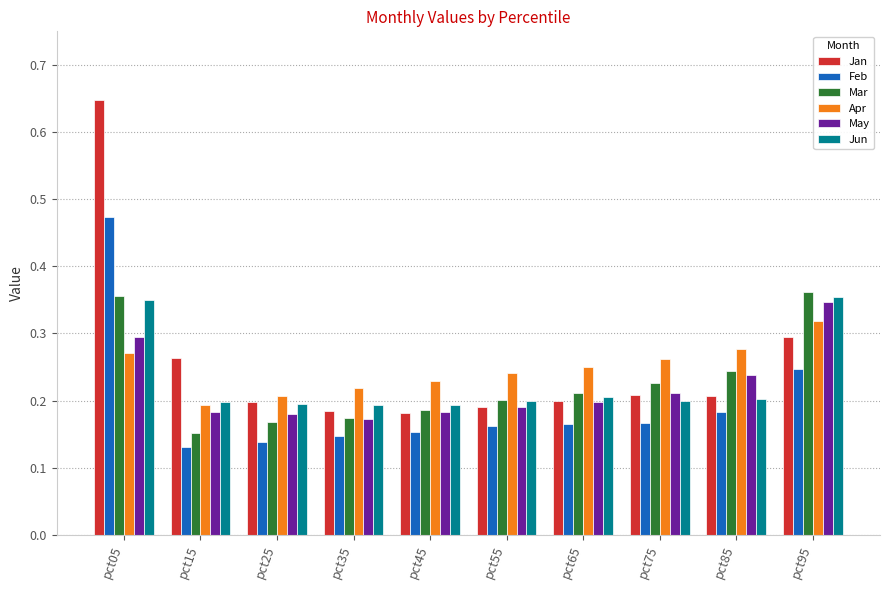

At which category is the sum across all series the highest?

pct05